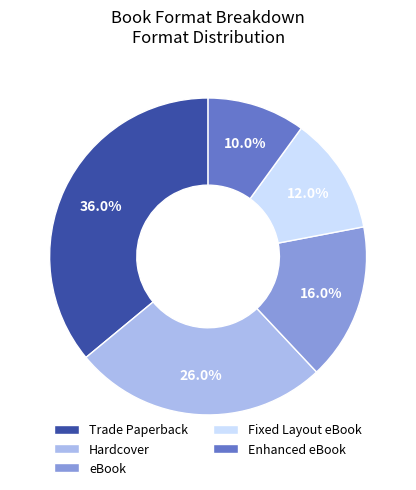

Which slice is the smallest?

Enhanced eBook